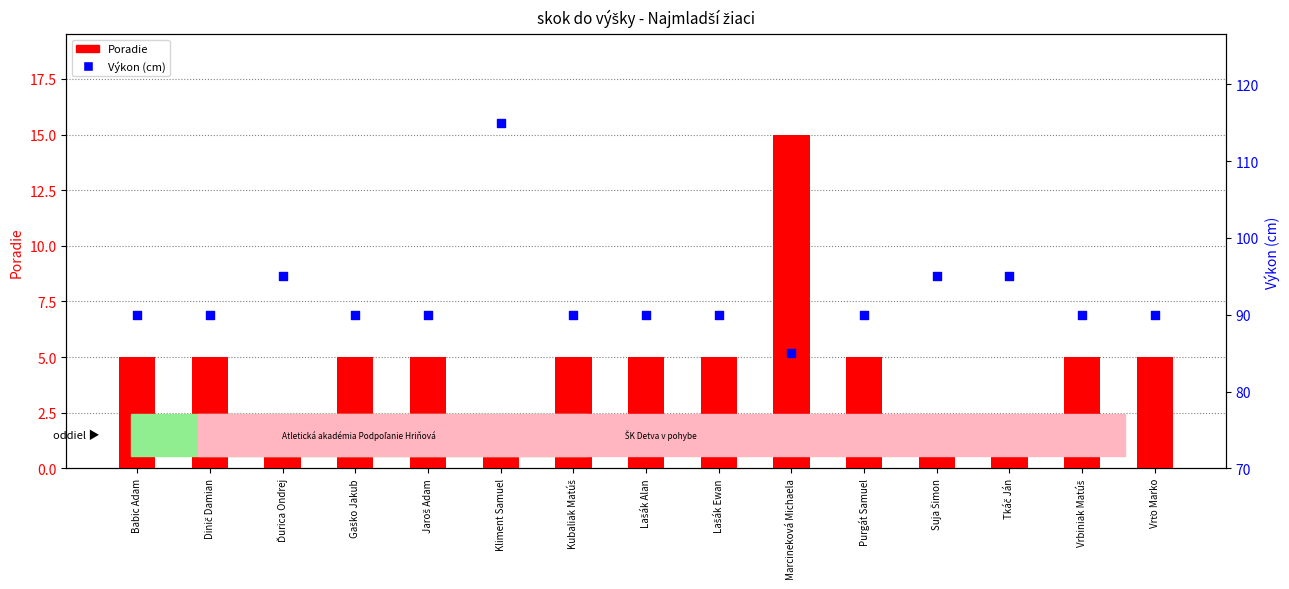

At how many categories does at least one series exceed 93?

4